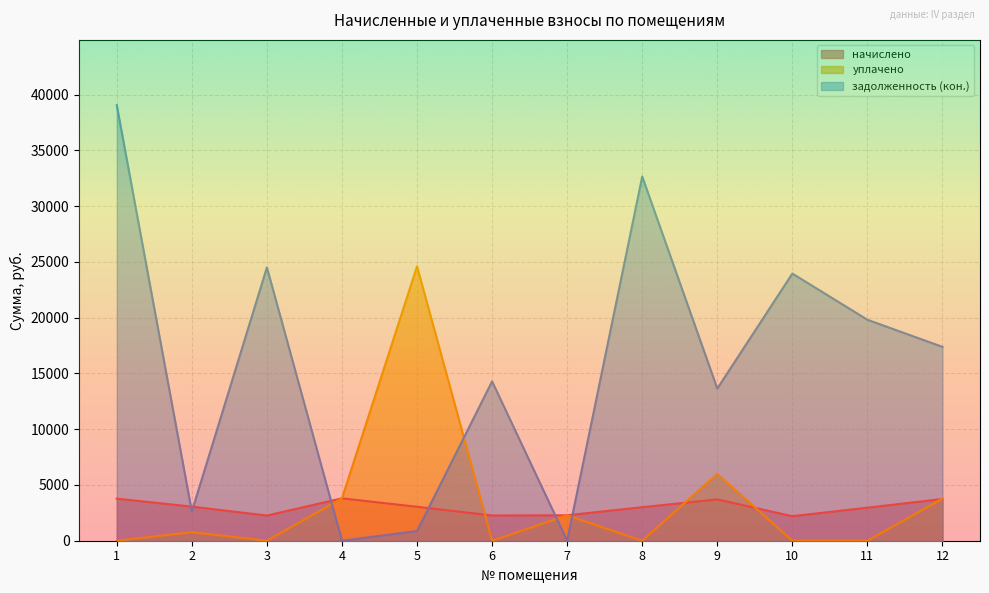

Where is the first local minimum for задолженность (кон.)?

2